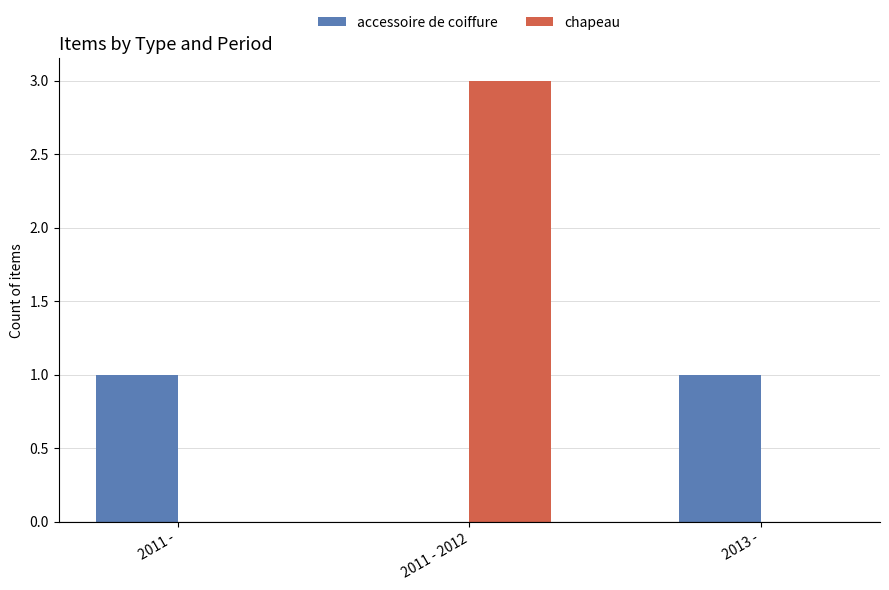

Which series has the largest total across all categories?

chapeau